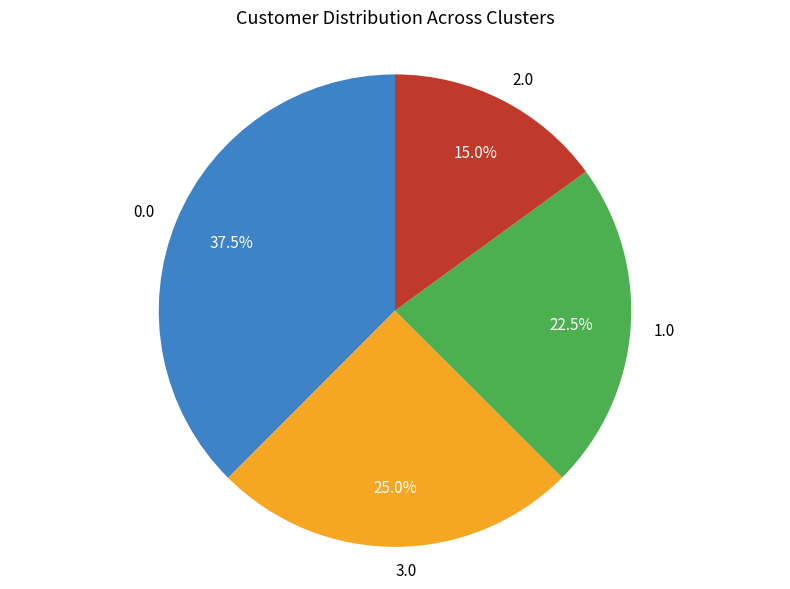

Does 2.0 represent more than half of the total?

No